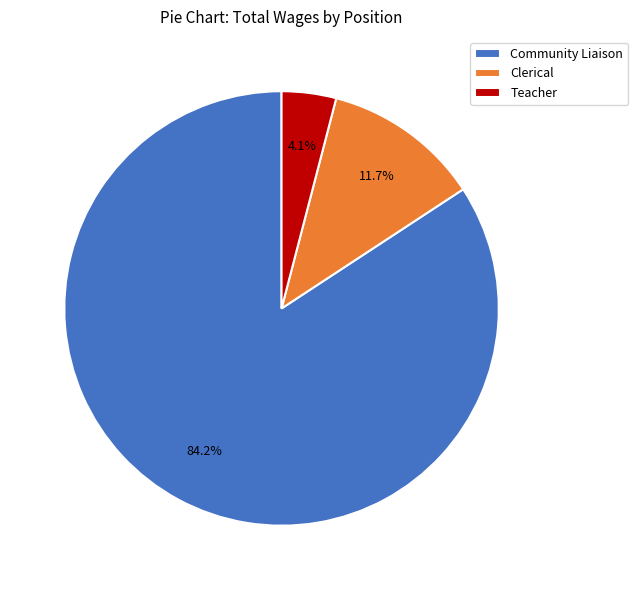

To the nearest percent, what is the combined percentage of Teacher and Community Liaison?

88%